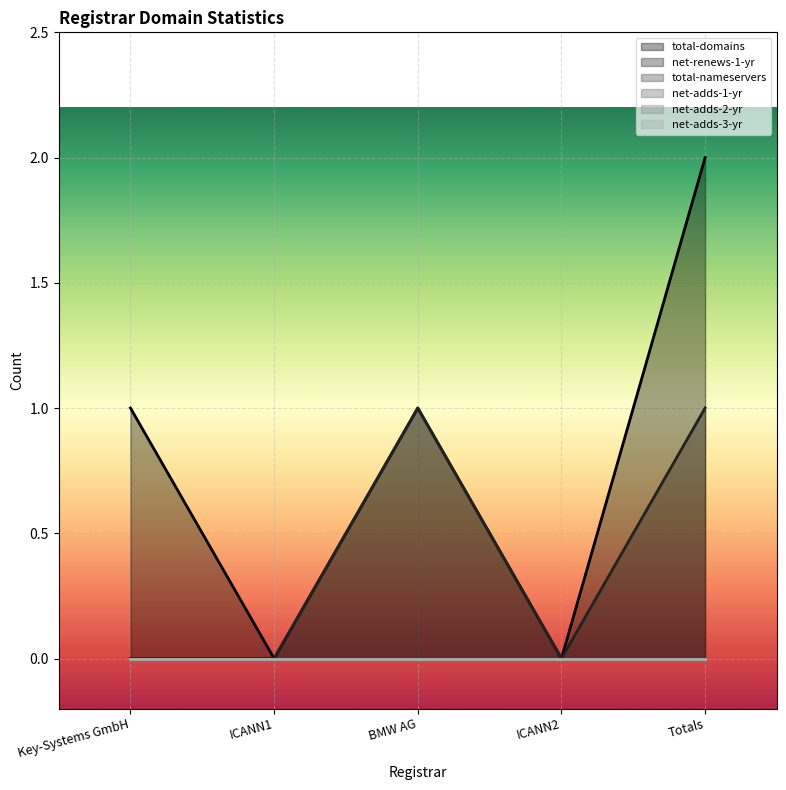

Which series changed the most between ICANN1 and BMW AG?

total-domains